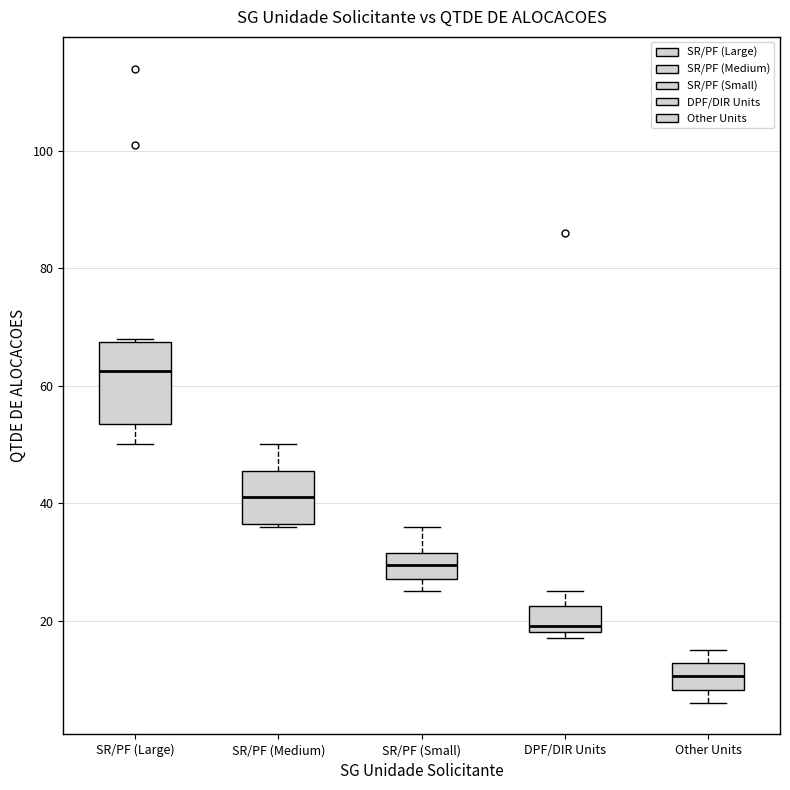

Which box is the tallest, from its lower edge to its upper edge?

SR/PF (Large)